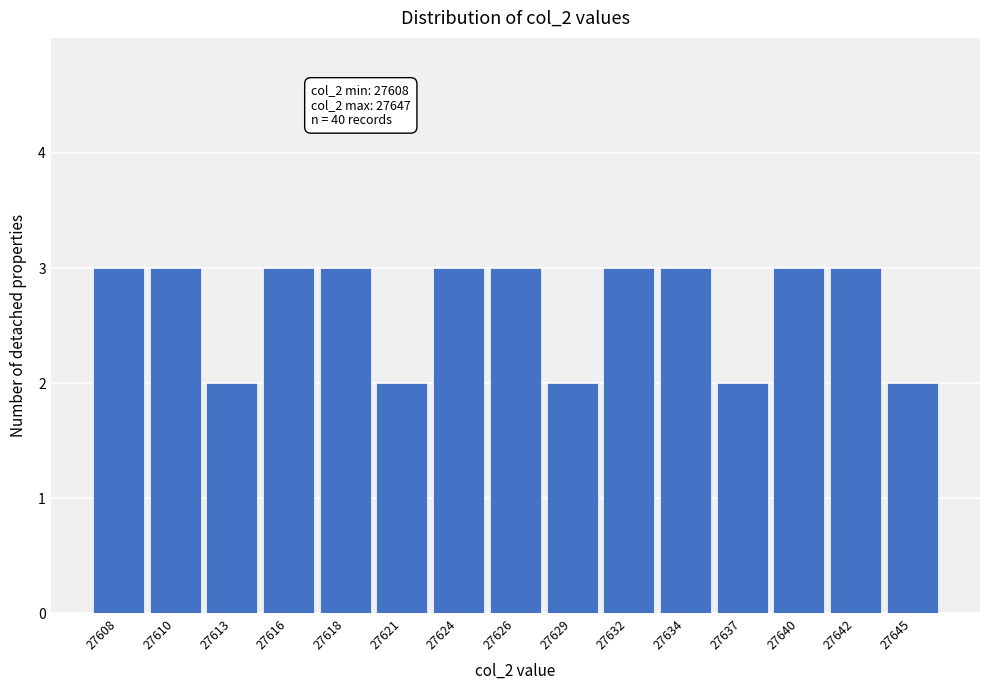

Reading right to left, what are all the values shown in this chart?

2	3	3	2	3	3	2	3	3	2	3	3	2	3	3